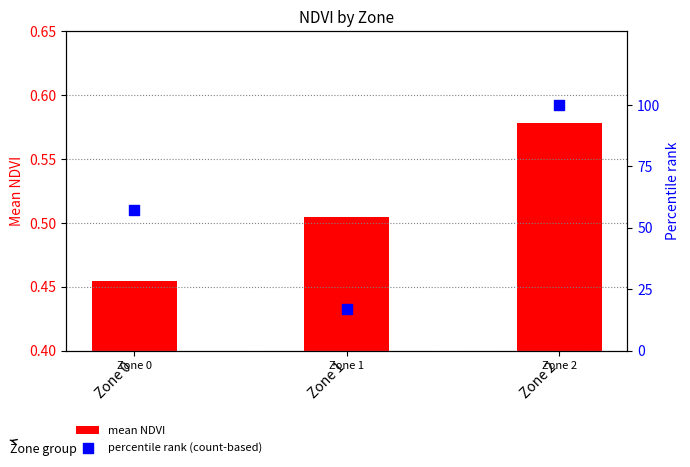

Which series reaches the maximum Y coordinate?

percentile rank (count-based)